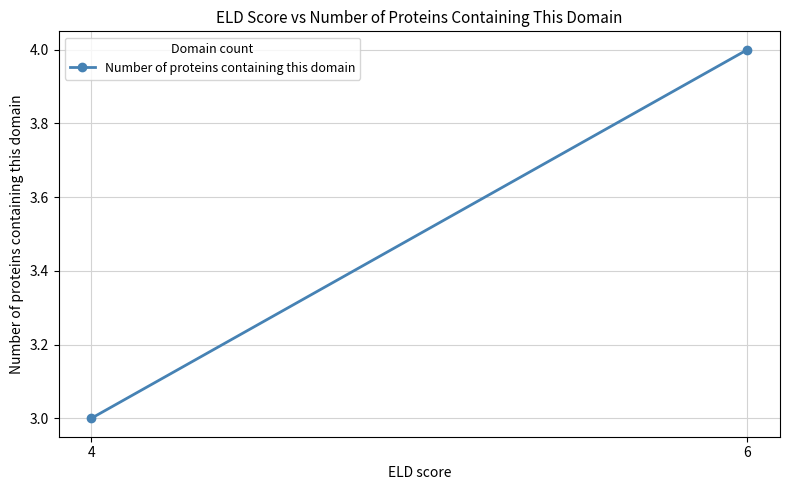

What is the sum of the values at 6 and 4?

7